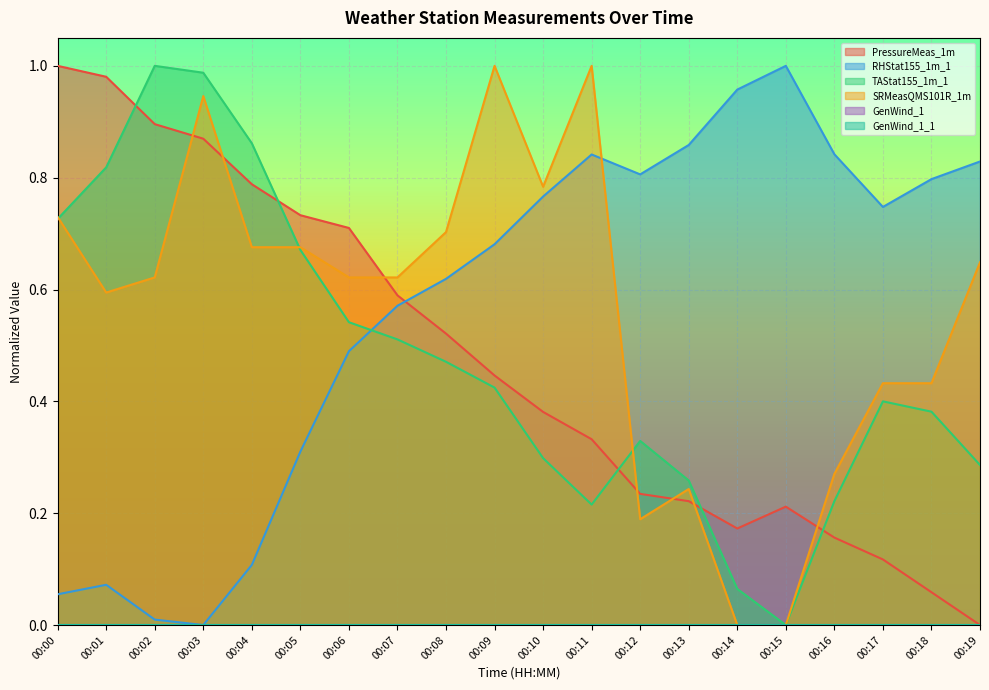

What is the maximum value shown in the chart?

1.0